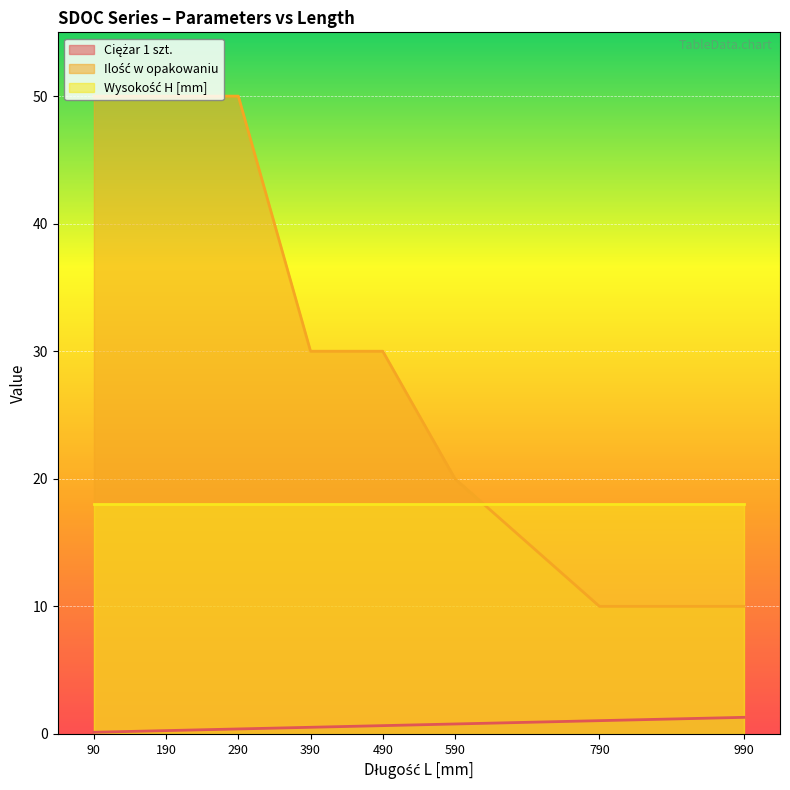

True or false: Ciężar 1 szt. has more than 2 points higher than both neighbors.

False